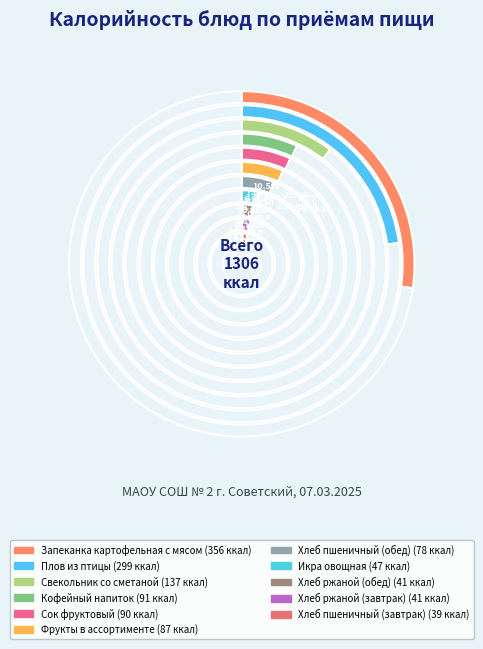

Combined, do Хлеб ржаной (завтрак) and Сок фруктовый account for over 50%?

No